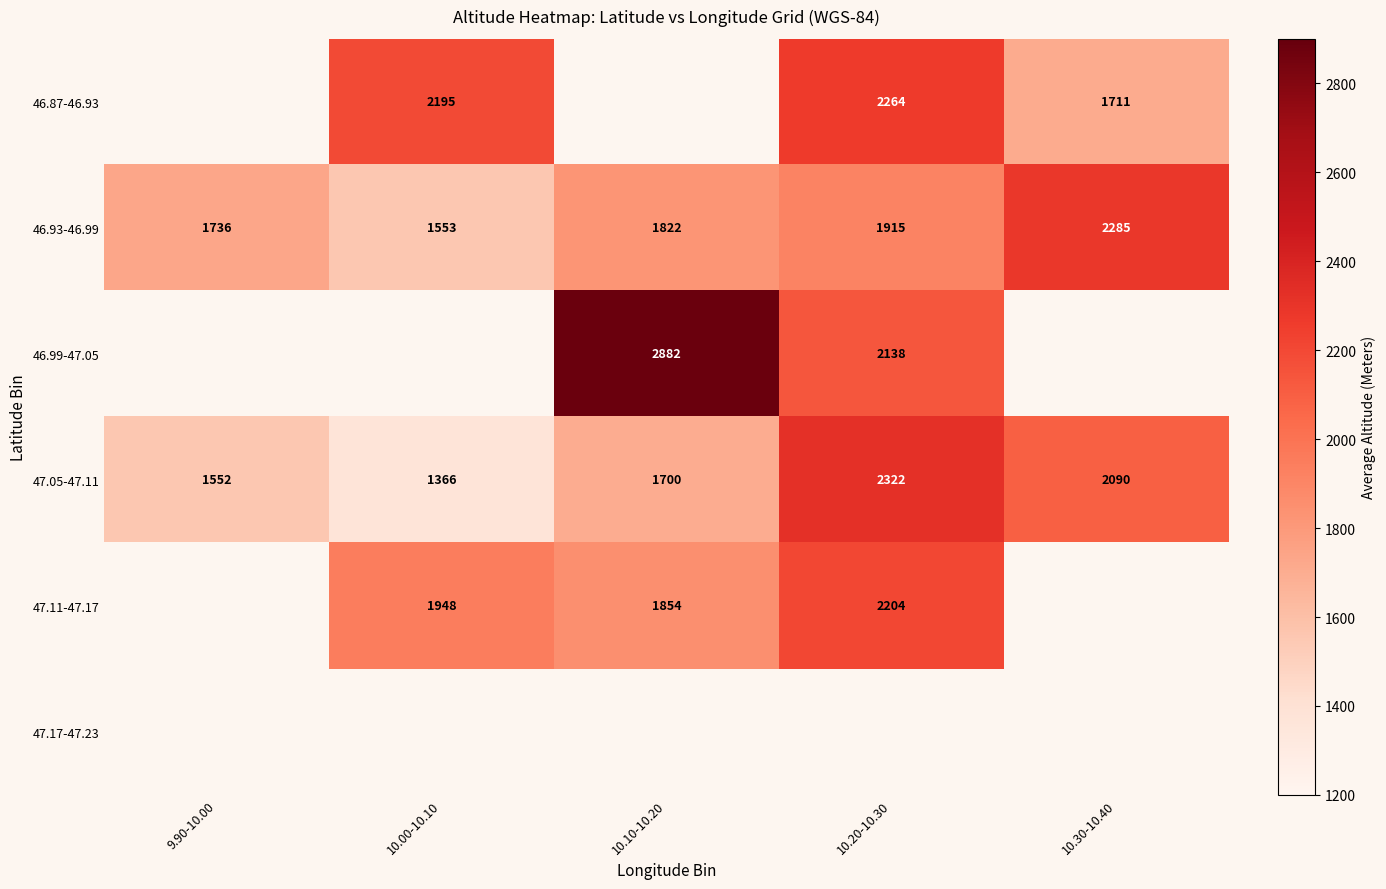

Is the value of 47.05-47.11 at 10.20-10.30 greater than the value of 46.87-46.93 at 10.00-10.10?

Yes